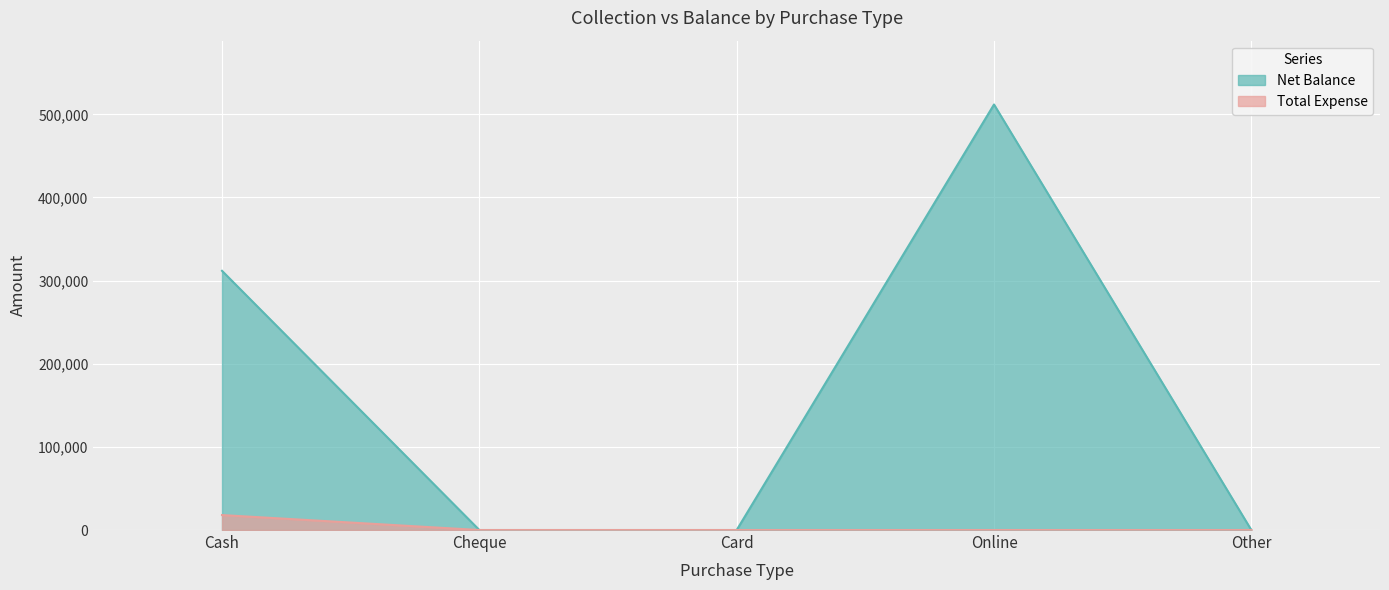

What position from the left is Card?

3